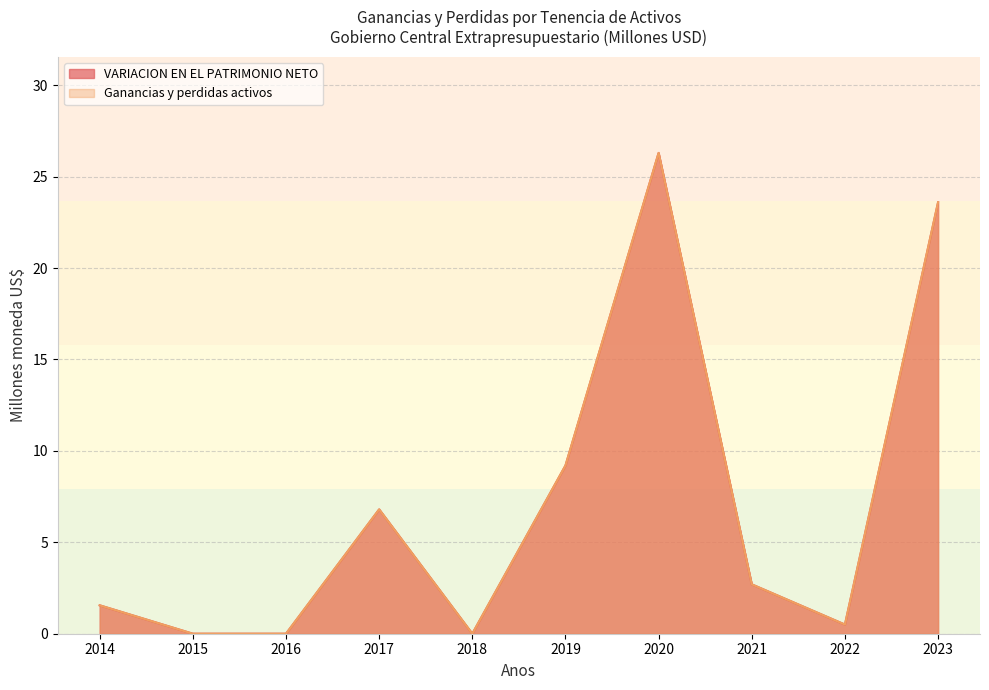

The VARIACION EN EL PATRIMONIO NETO series shows -11.9 at 2018. True or false?

False